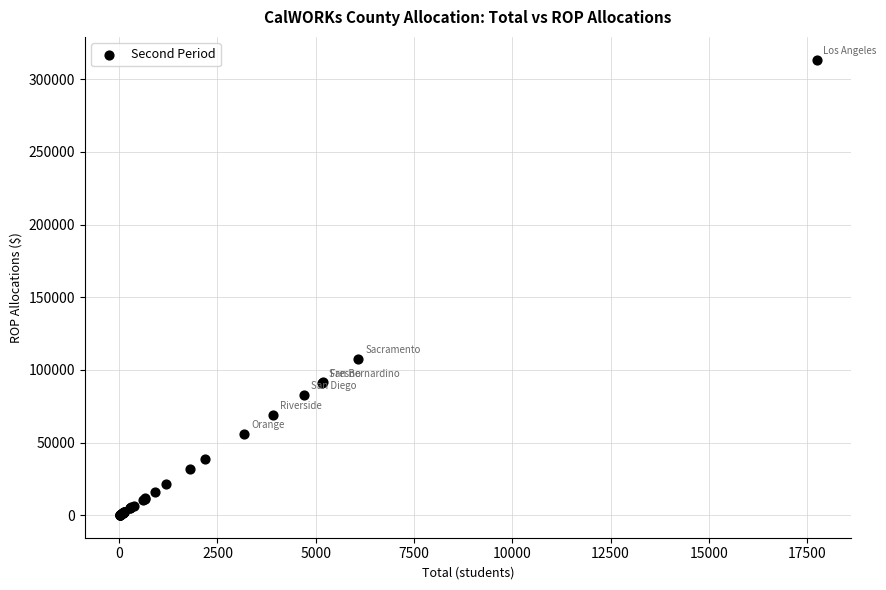

What Y value in the scatter plot is closest to 156800?

107448